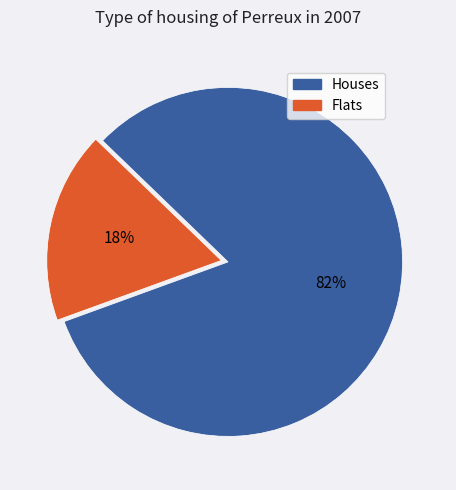

To the nearest percent, what is the difference between the largest and smallest slice percentages?

64%